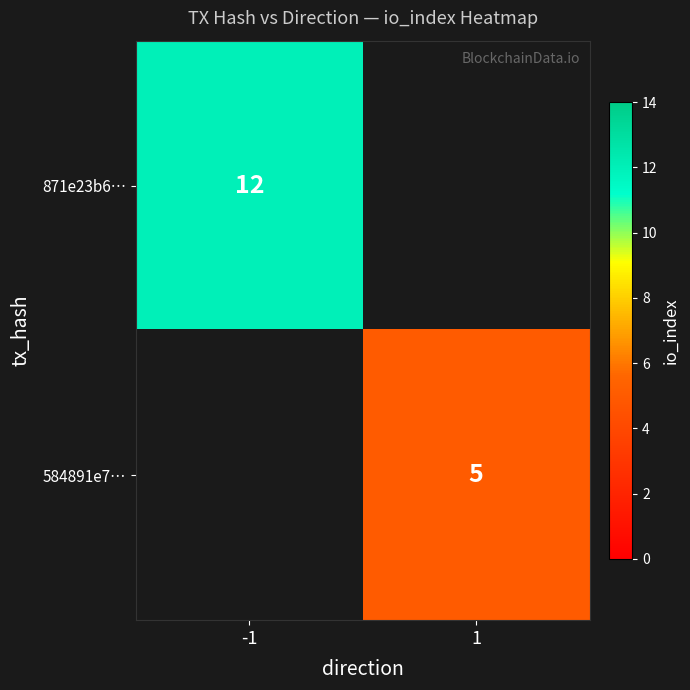

The value of 871e23b6… at -1 is 3.7. True or false?

False